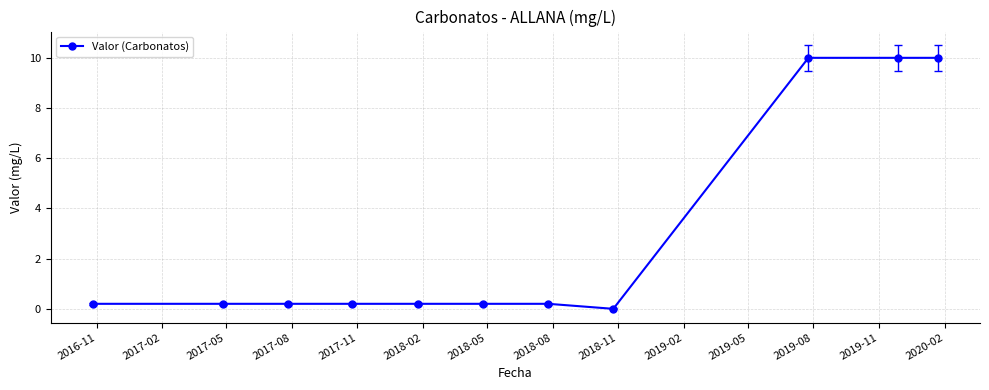

What is the maximum value shown in the chart?

10.0